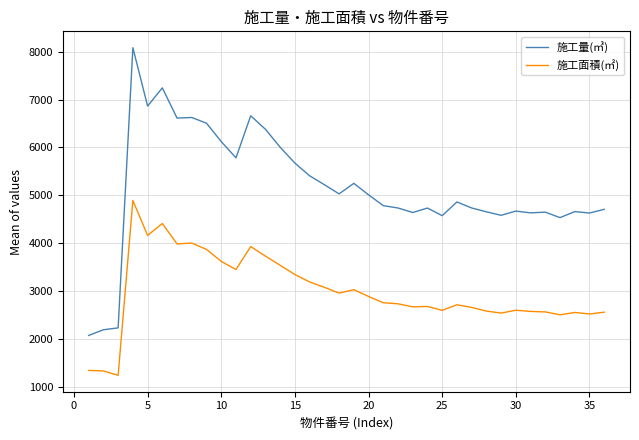

What is the highest value of the 施工面積(㎡) series?

4889.5